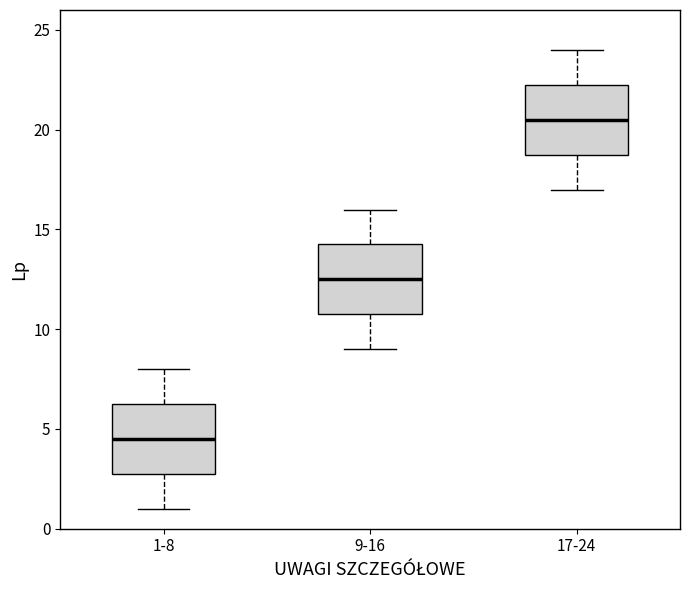

Where is the lower edge of the box for 1-8 on the y-axis? The values are not printed on the chart, so give them approximately, as read against the axis.

3.0